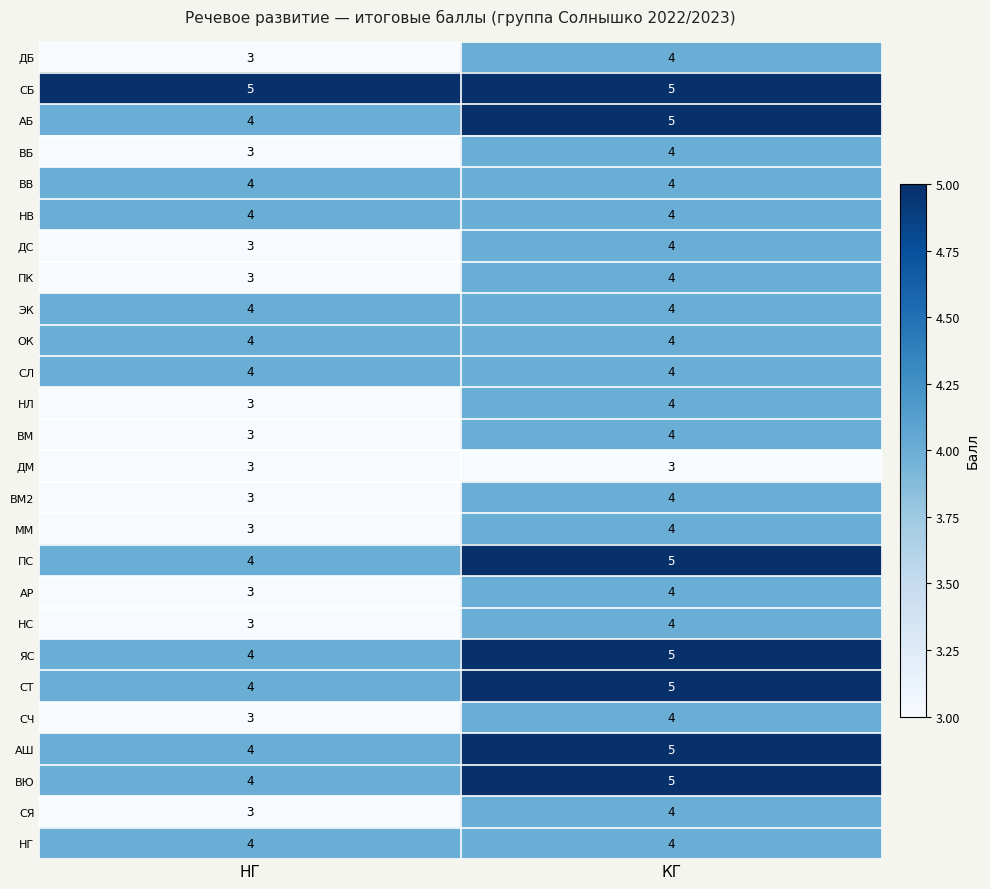

Is the value of НВ at НГ greater than the value of ВЮ at КГ?

No